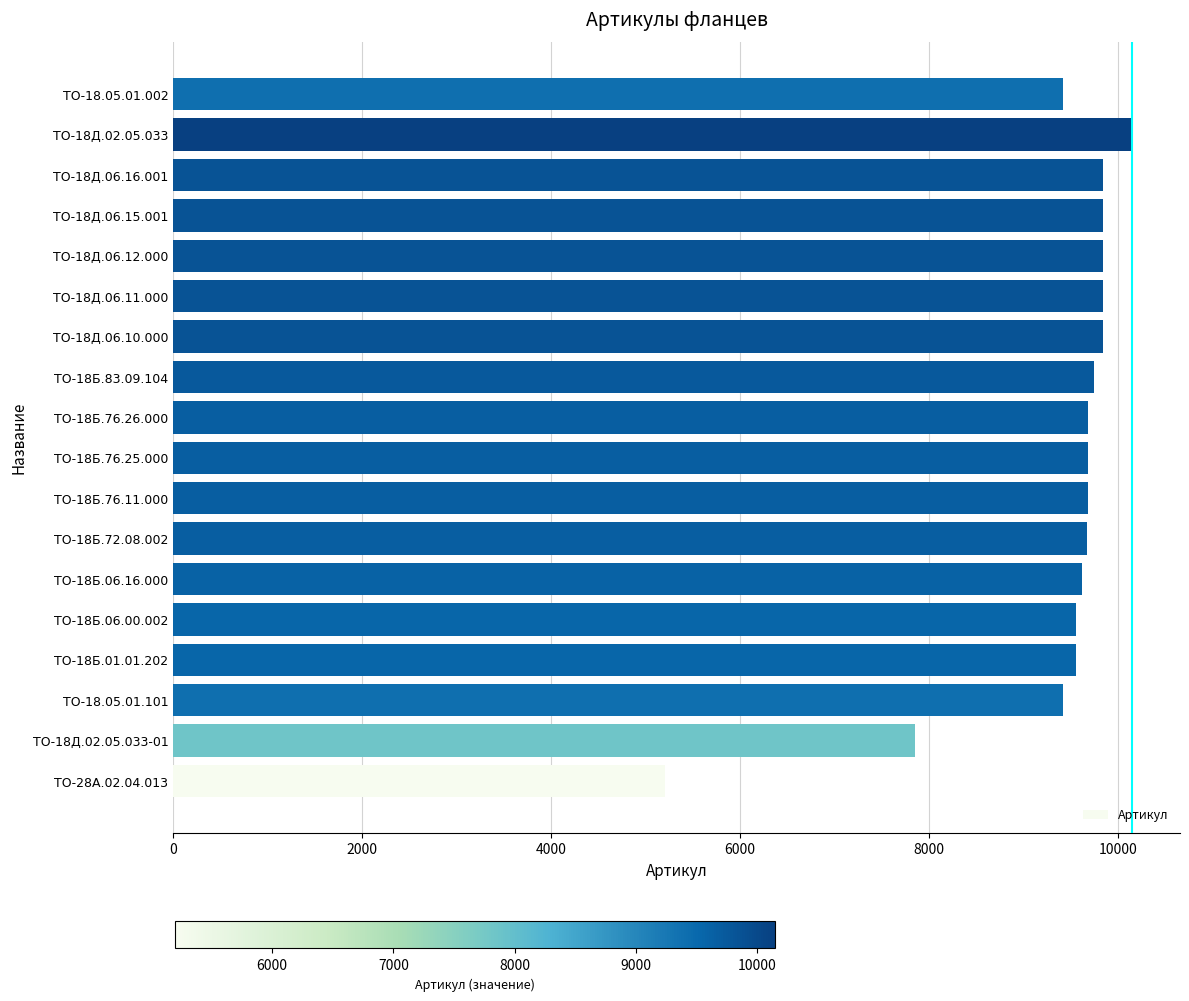

How many bars are there in total?

18